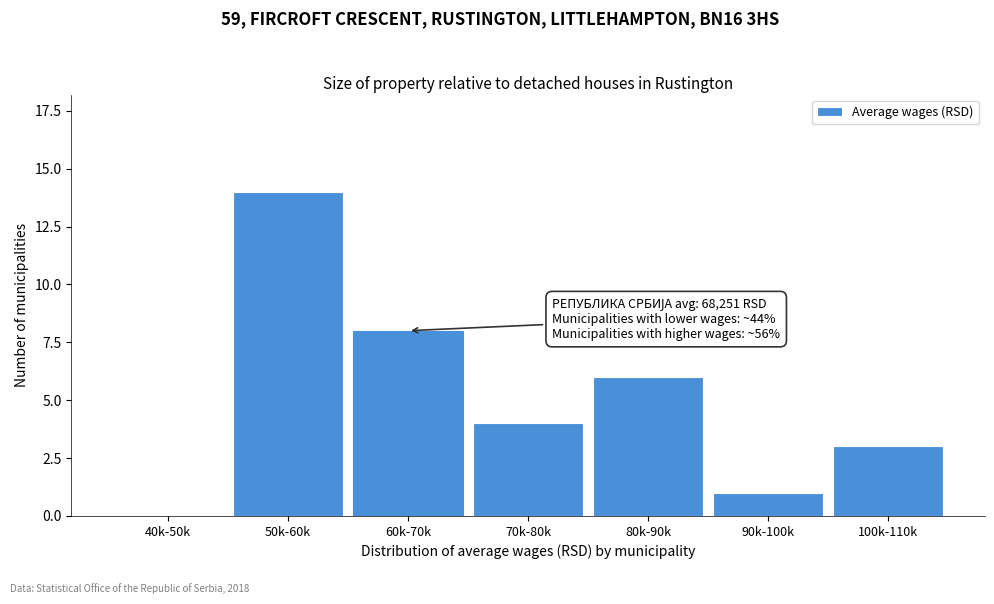

Reading left to right, list all the values displayed in this chart.

40k-50k=0	50k-60k=14	60k-70k=8	70k-80k=4	80k-90k=6	90k-100k=1	100k-110k=3